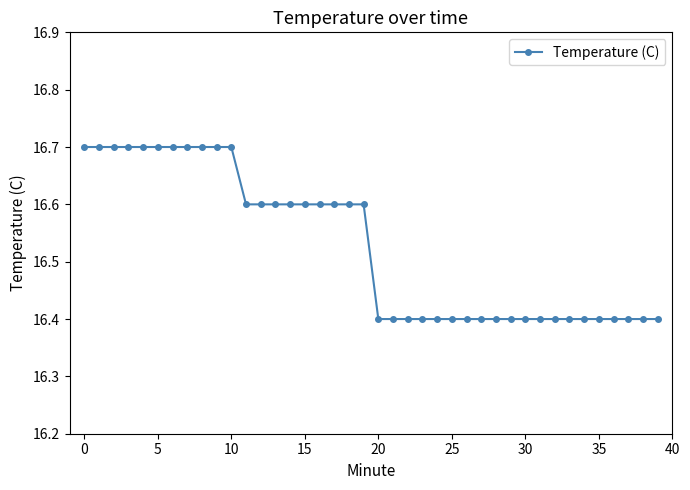

What is the minimum value shown in the chart?

16.4